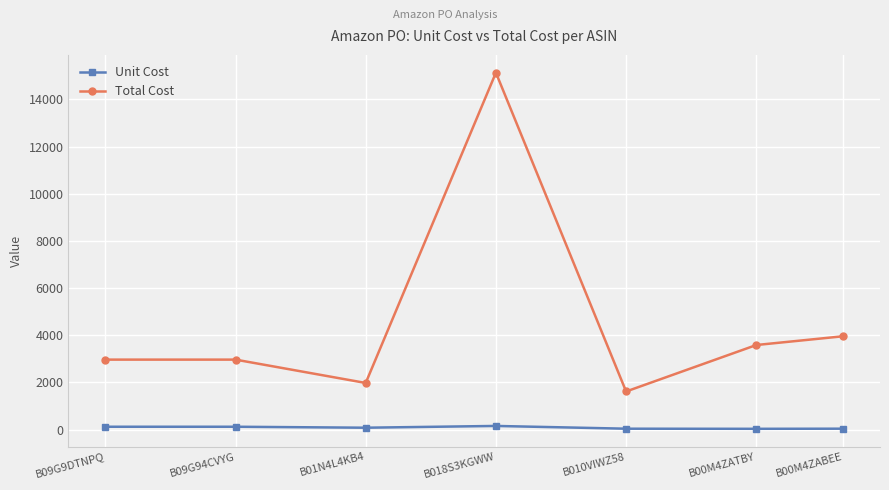

Which series changed the most between B018S3KGWW and B00M4ZABEE?

Total Cost